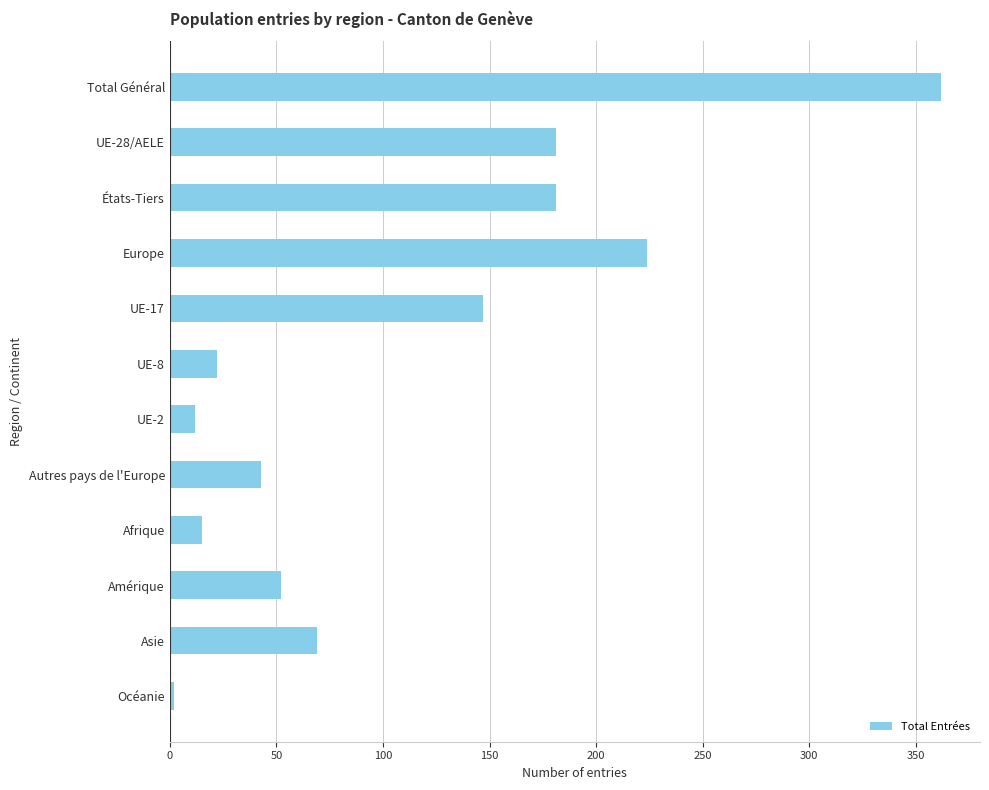

Count the number of categories in the chart.

12